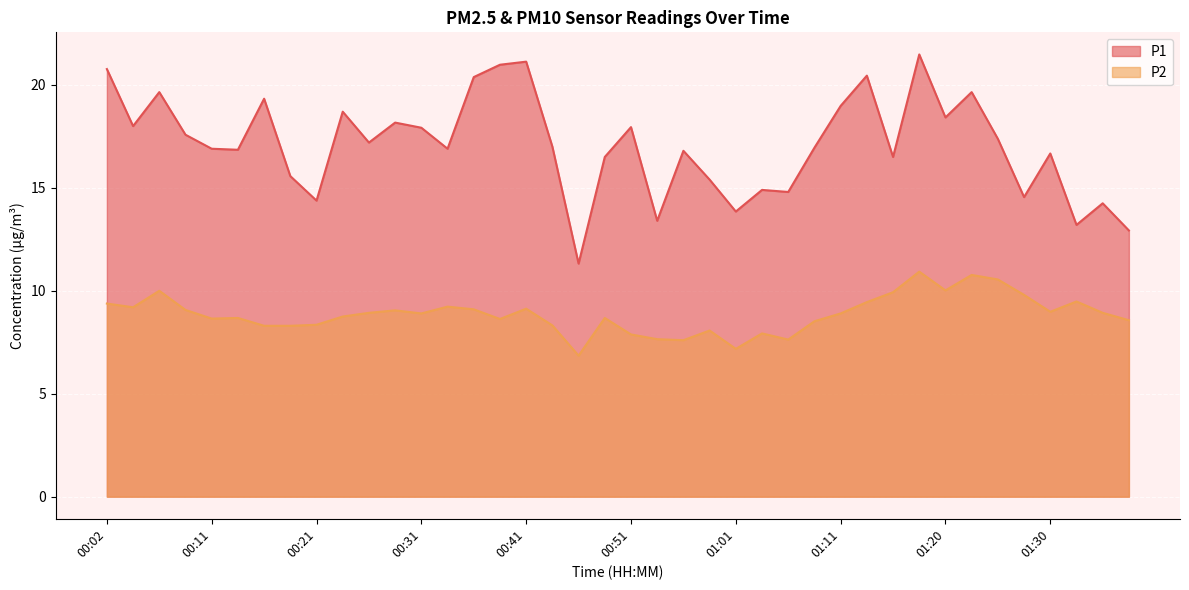

What are all the series names shown in the legend?

P1, P2